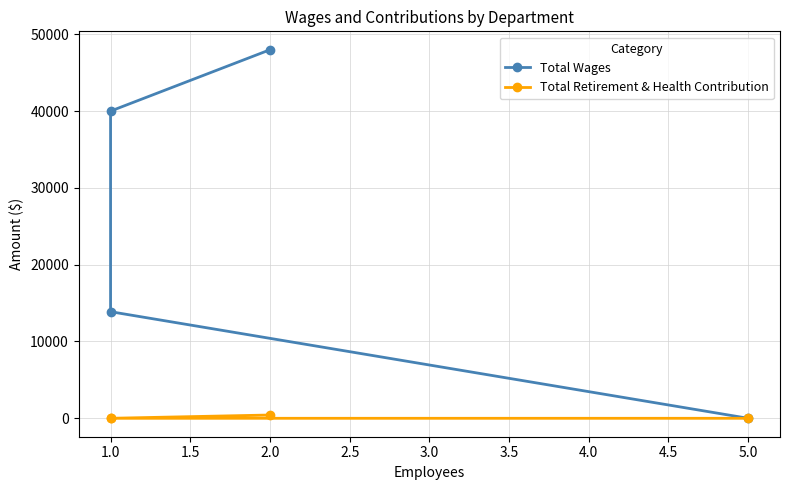

Which series has the largest range (max minus min)?

Total Wages